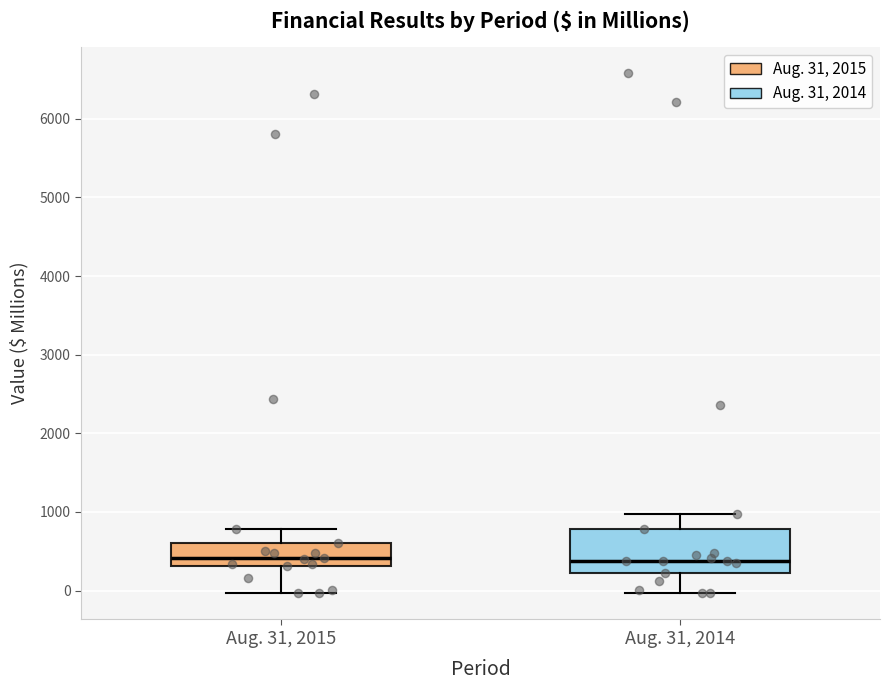

Which box is the tallest, from its lower edge to its upper edge?

Aug. 31, 2014